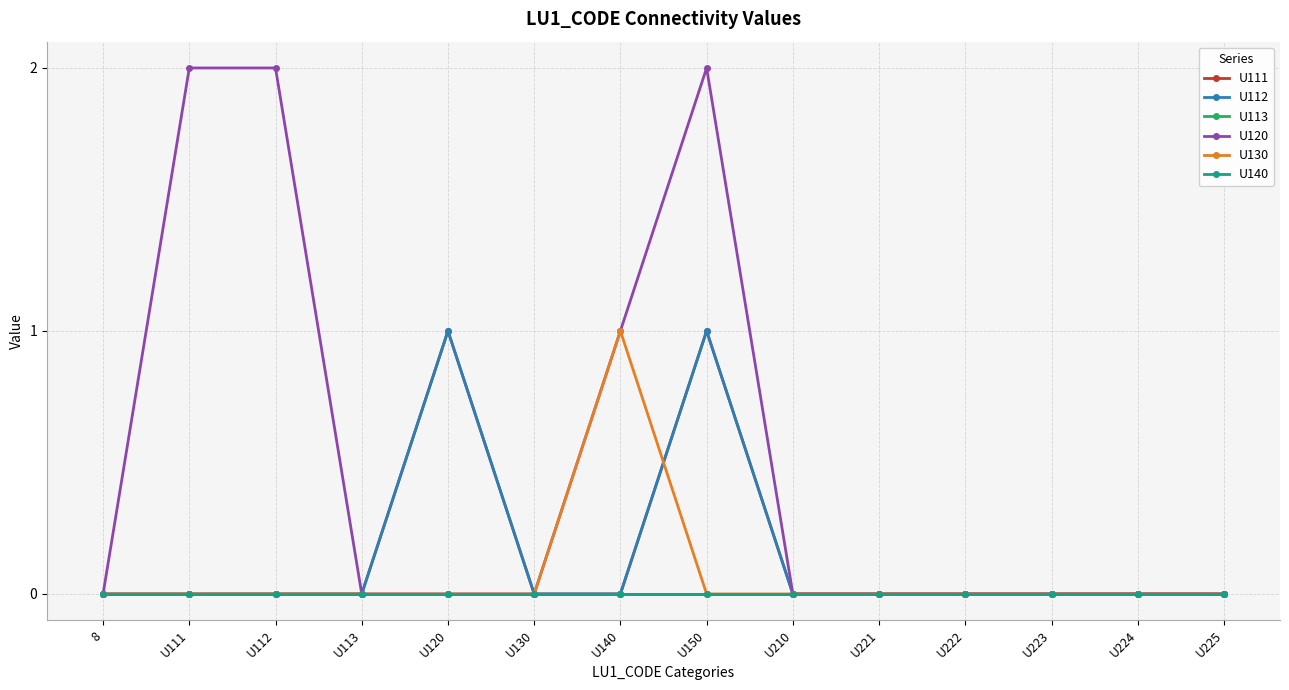

What is the sum of all U111 values?

2